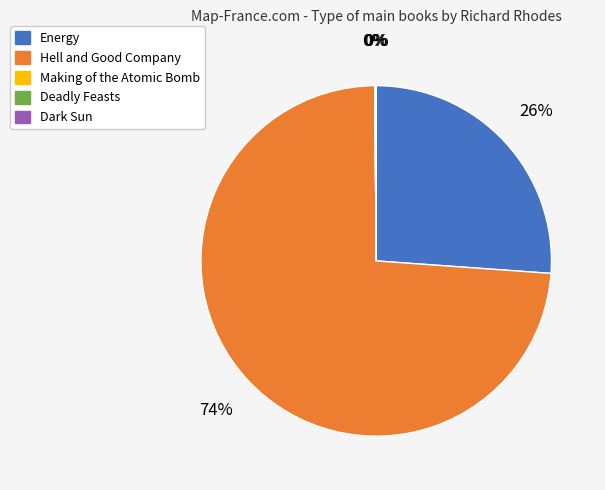

To the nearest percent, what percentage of the pie is Hell and Good Company?

74%